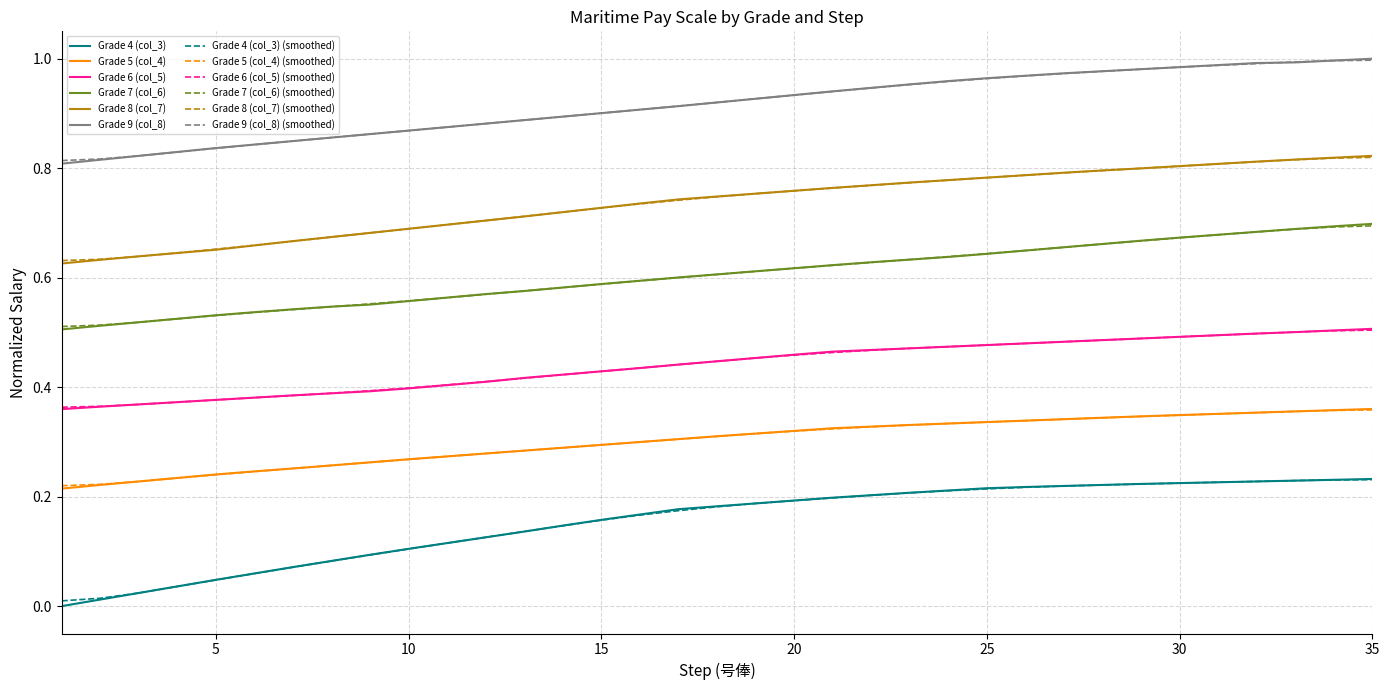

Which series has the largest range (max minus min)?

Grade 4 (col_3)